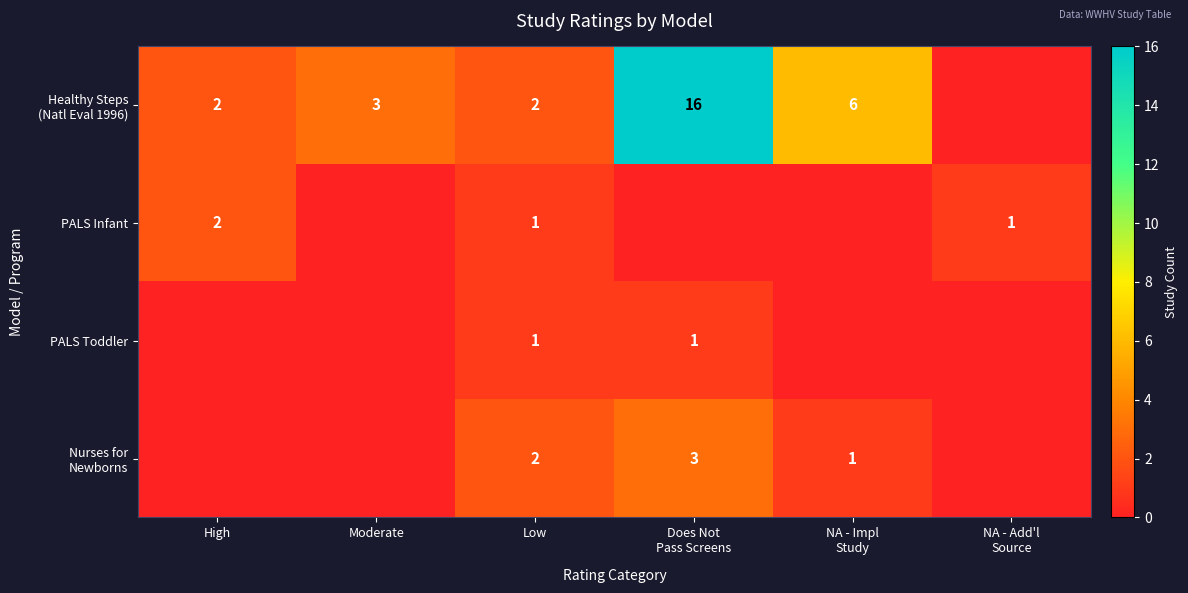

Count the number of categories in the chart.

6